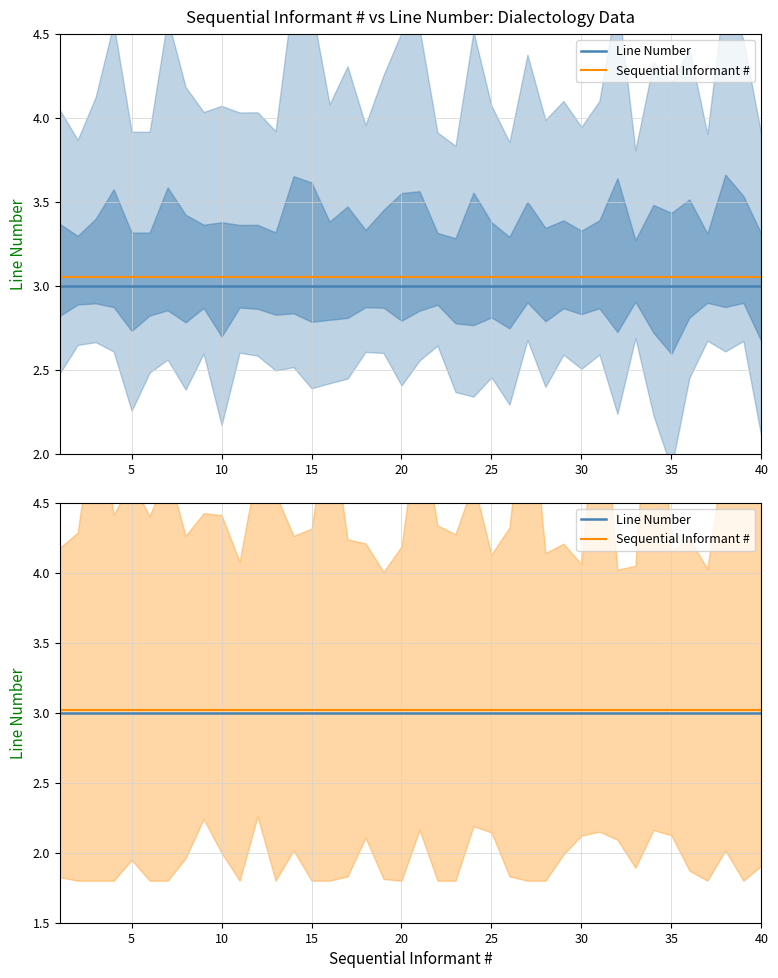

What is the total value across all series at 40?

6.0